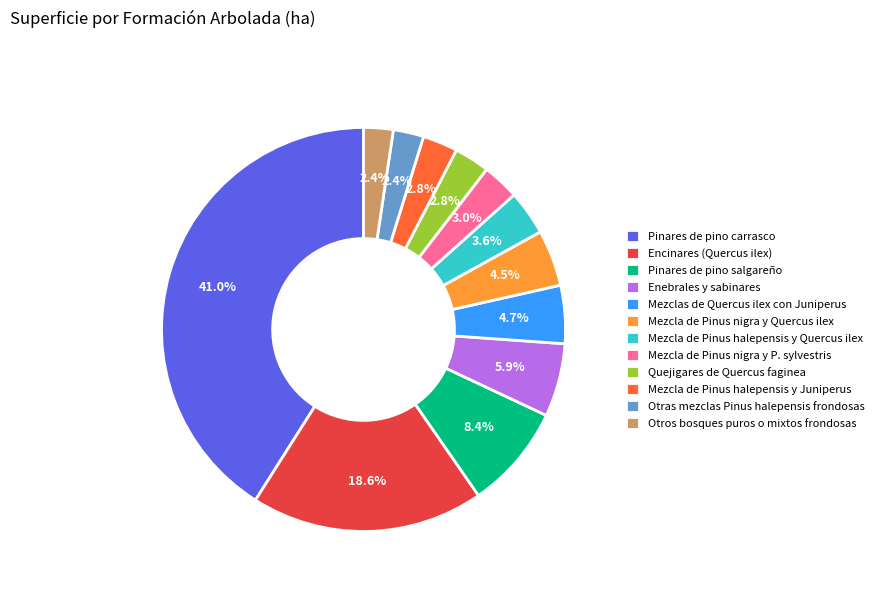

Combined, do Mezcla de Pinus nigra y P. sylvestris and Pinares de pino carrasco account for over 50%?

No